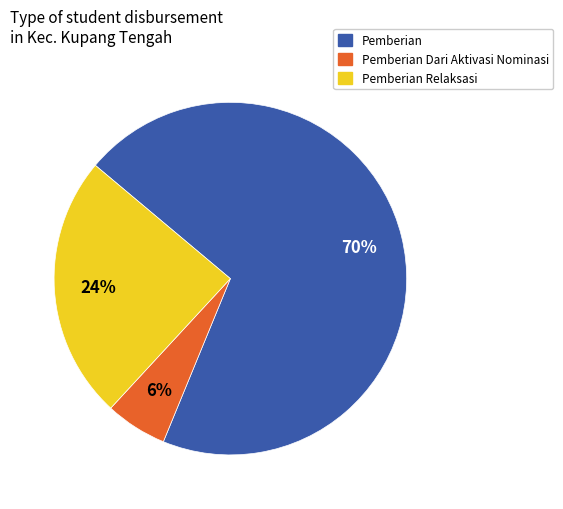

To the nearest percent, what is the average slice percentage?

33%